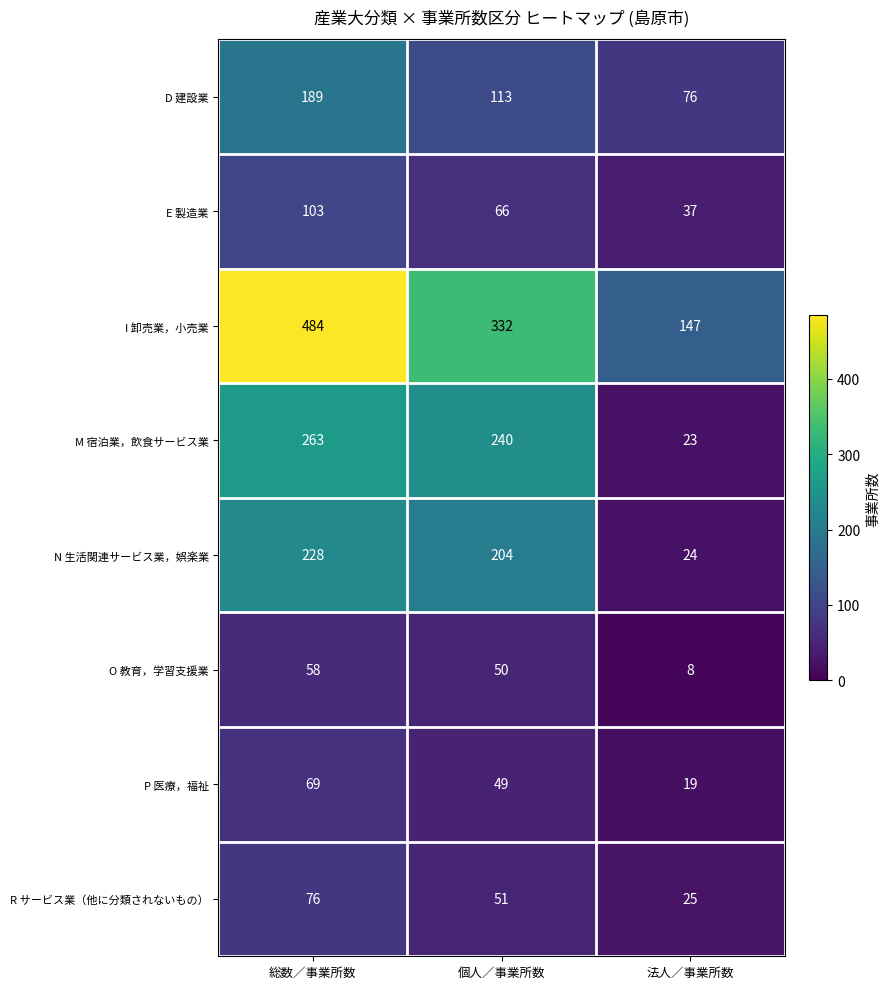

At which label is R サービス業（他に分類されないもの） closest to 50?

個人／事業所数